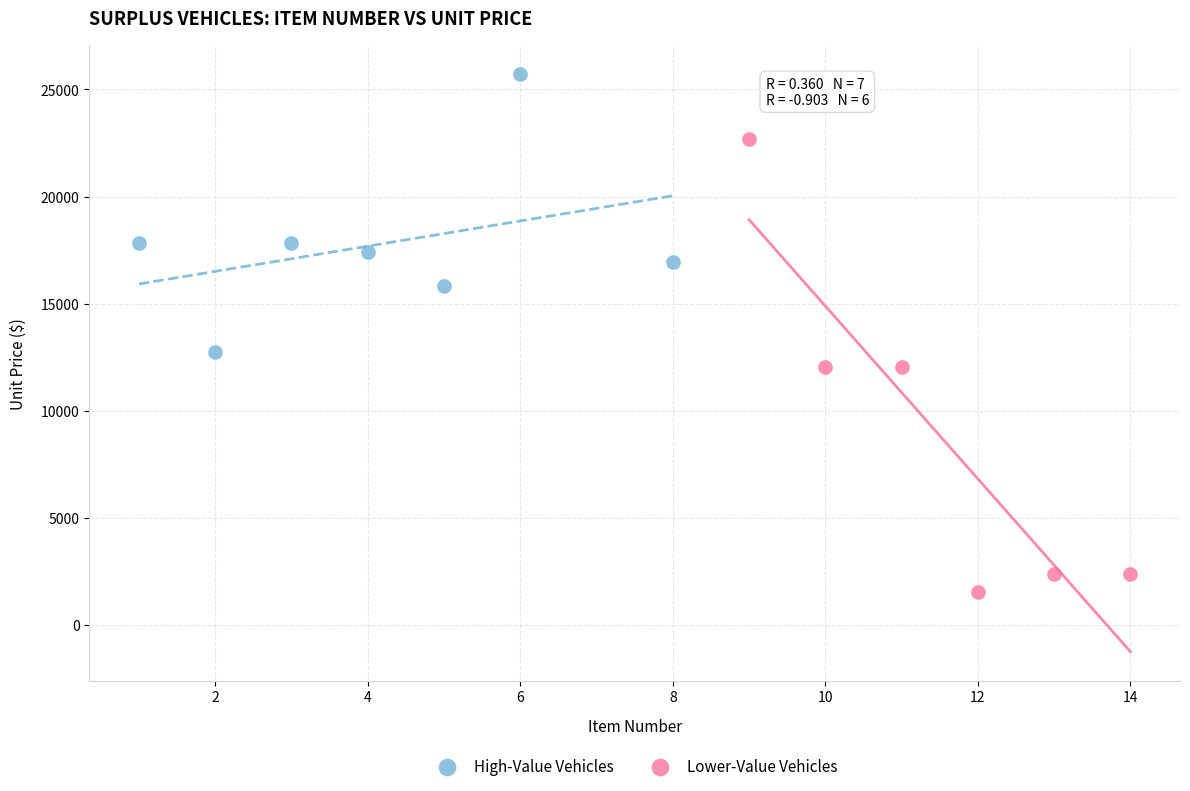

Which series reaches the minimum Y coordinate?

Lower-Value Vehicles